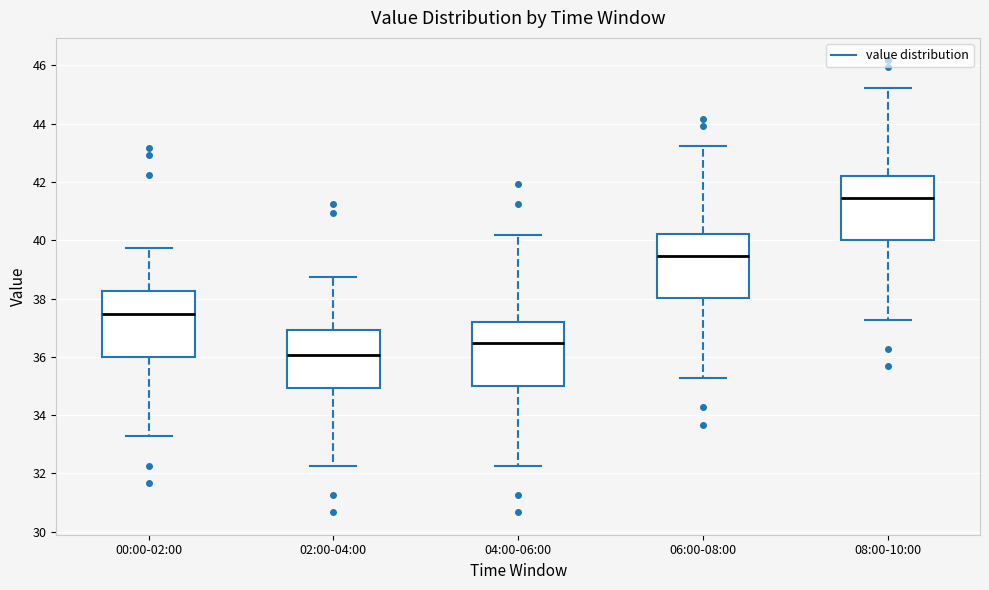

Which box has the highest median line?

08:00-10:00